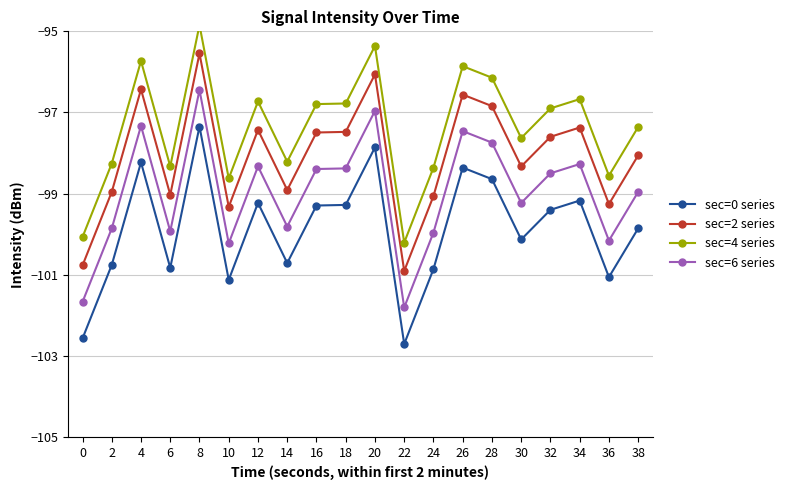

The value of sec=0 series at 38 is -52.6. True or false?

False